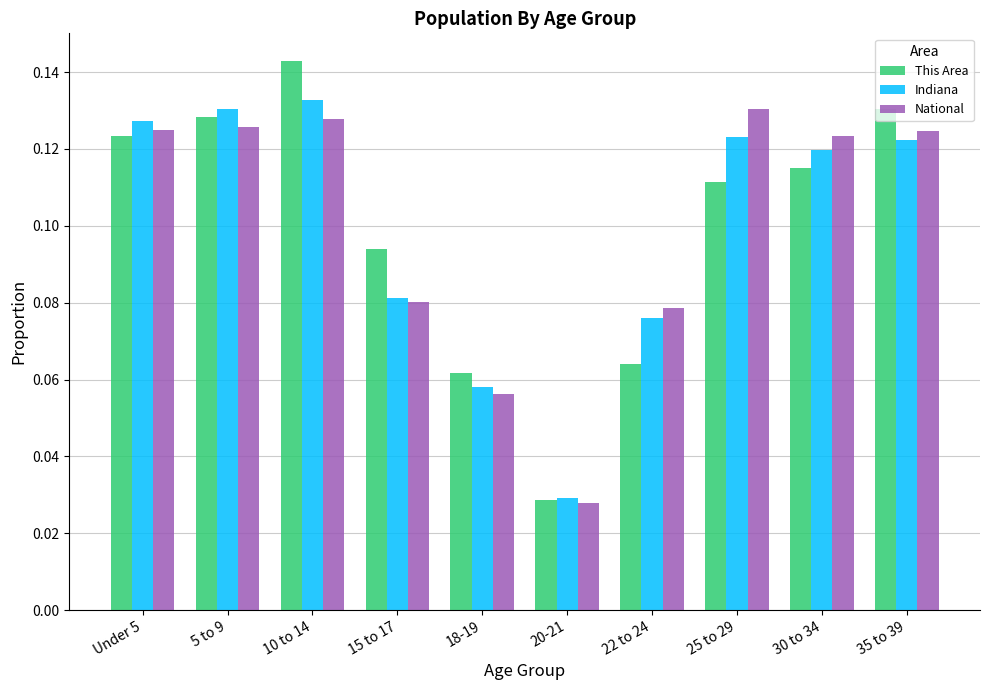

At how many categories does at least one series exceed 0?

10